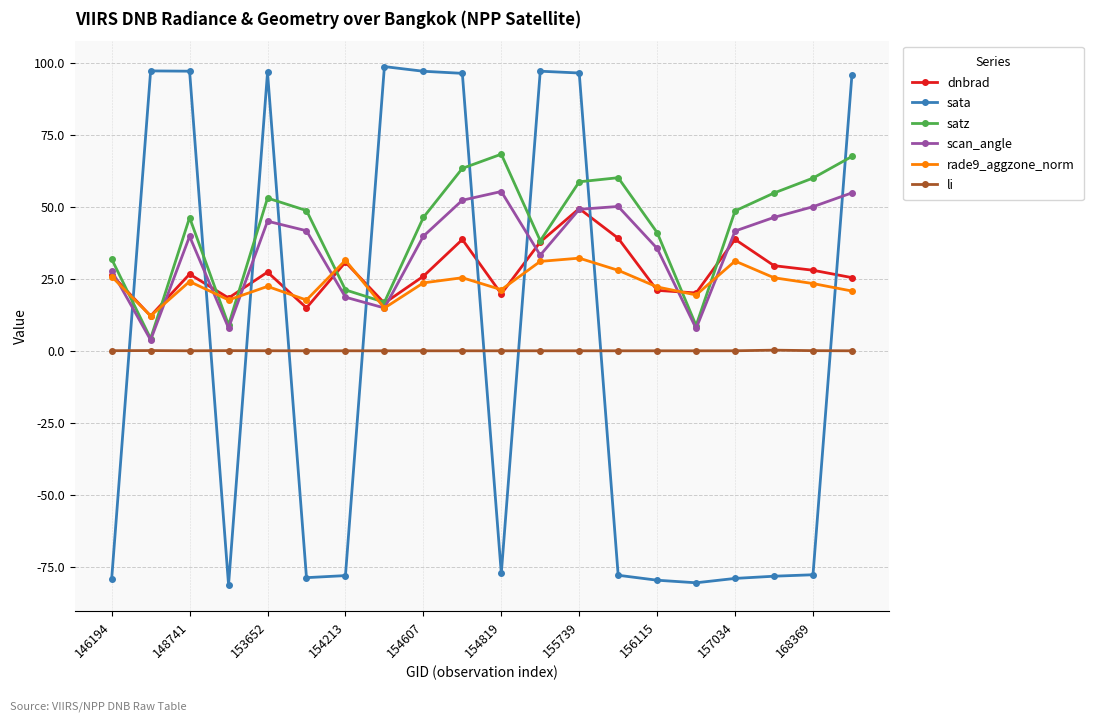

Which series has the largest range (max minus min)?

sata